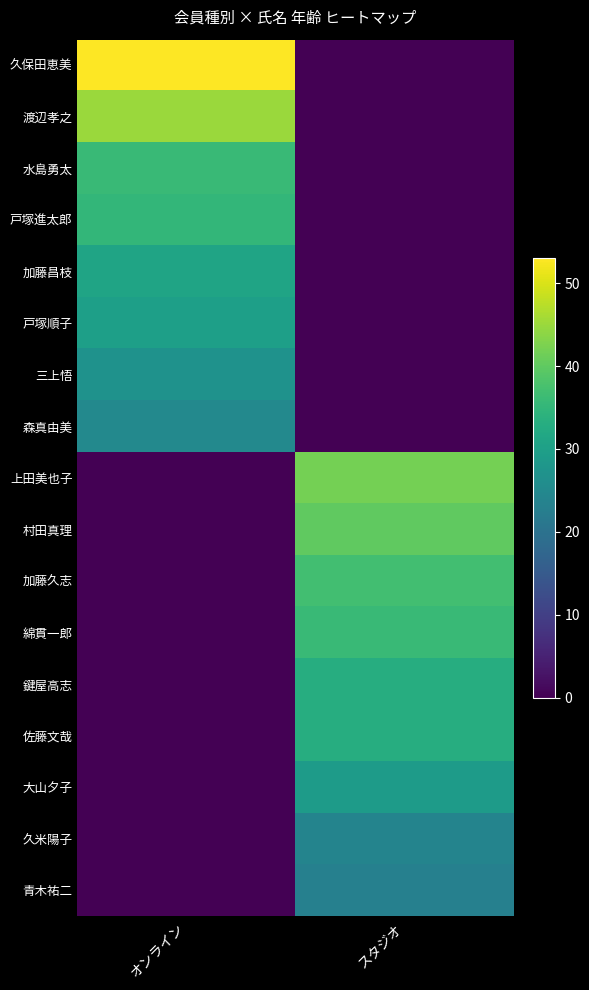

Reading left to right, transcribe all the data shown in this chart.

久保田恵美: オンライン=53	スタジオ=0
渡辺孝之: オンライン=45	スタジオ=0
水島勇太: オンライン=36	スタジオ=0
戸塚進太郎: オンライン=35	スタジオ=0
加藤昌枝: オンライン=31	スタジオ=0
戸塚順子: オンライン=30	スタジオ=0
三上悟: オンライン=27	スタジオ=0
森真由美: オンライン=25	スタジオ=0
上田美也子: オンライン=0	スタジオ=42
村田真理: オンライン=0	スタジオ=40
加藤久志: オンライン=0	スタジオ=37
綿貫一郎: オンライン=0	スタジオ=36
鍵屋高志: オンライン=0	スタジオ=33
佐藤文哉: オンライン=0	スタジオ=33
大山夕子: オンライン=0	スタジオ=29
久米陽子: オンライン=0	スタジオ=24
青木祐二: オンライン=0	スタジオ=23